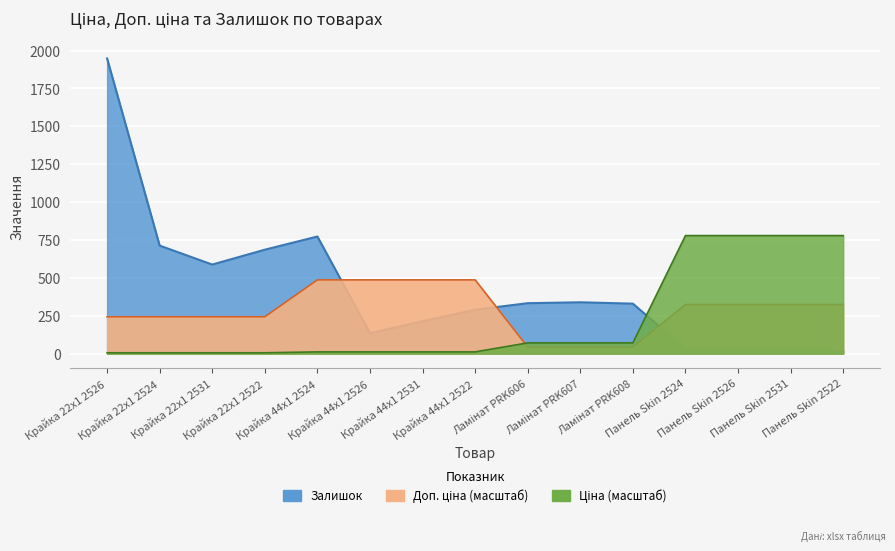

List the labels in order of Доп. ціна value, smallest first.

Ламінат PRK606, Ламінат PRK607, Ламінат PRK608, Крайка 22x1 2526, Крайка 22x1 2524, Крайка 22x1 2531, Крайка 22x1 2522, Панель Skin 2524, Панель Skin 2526, Панель Skin 2531, Панель Skin 2522, Крайка 44x1 2524, Крайка 44x1 2526, Крайка 44x1 2531, Крайка 44x1 2522